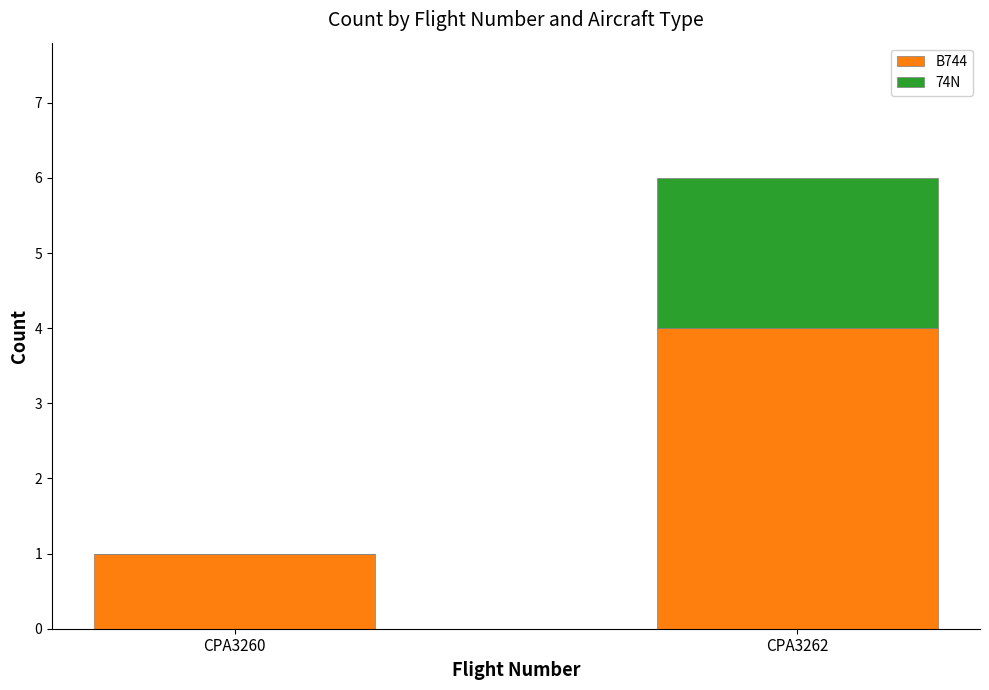

Reading left to right, transcribe the values for B744.

CPA3260=1	CPA3262=4